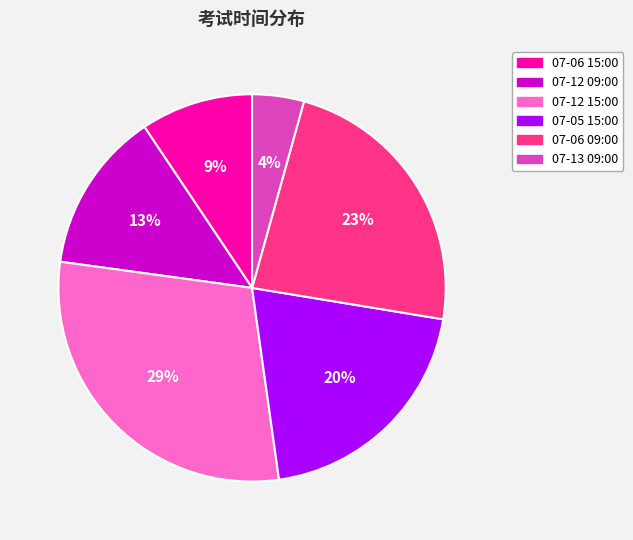

To the nearest percent, what is the average slice percentage?

17%